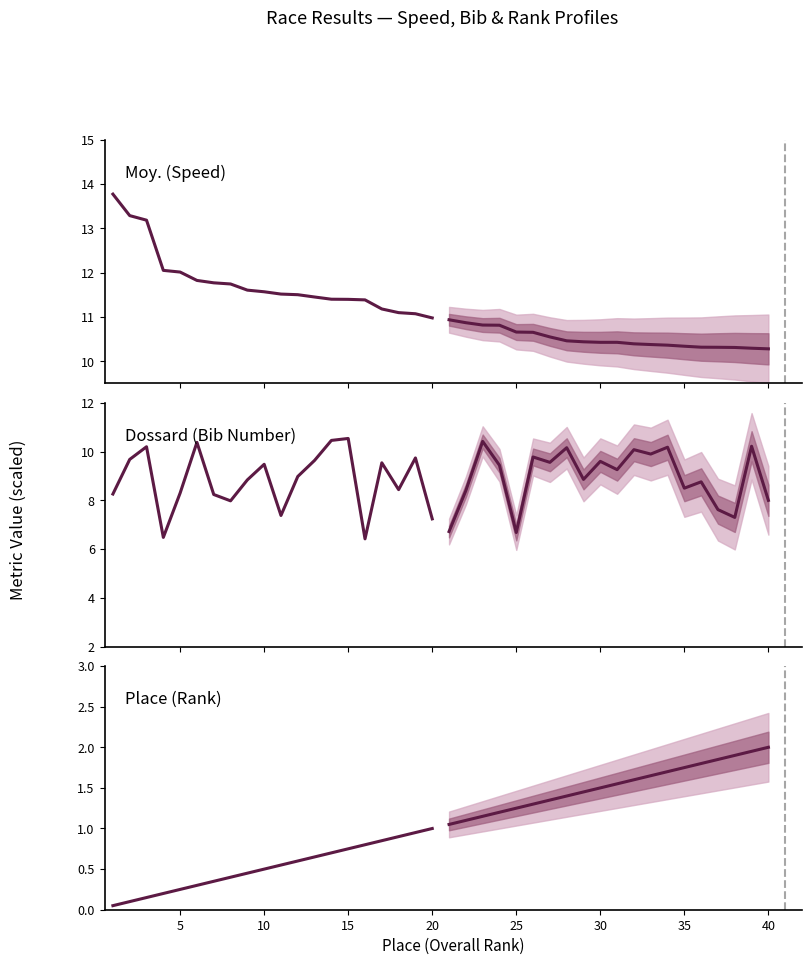

The Moy. (Speed) series shows 3.7 at 10. True or false?

False